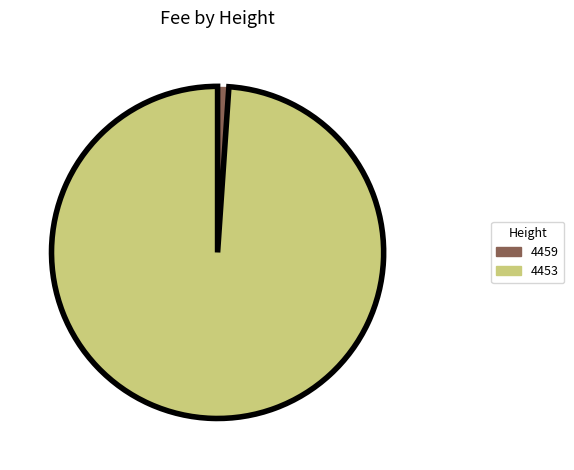

Which category accounts for the majority?

4453